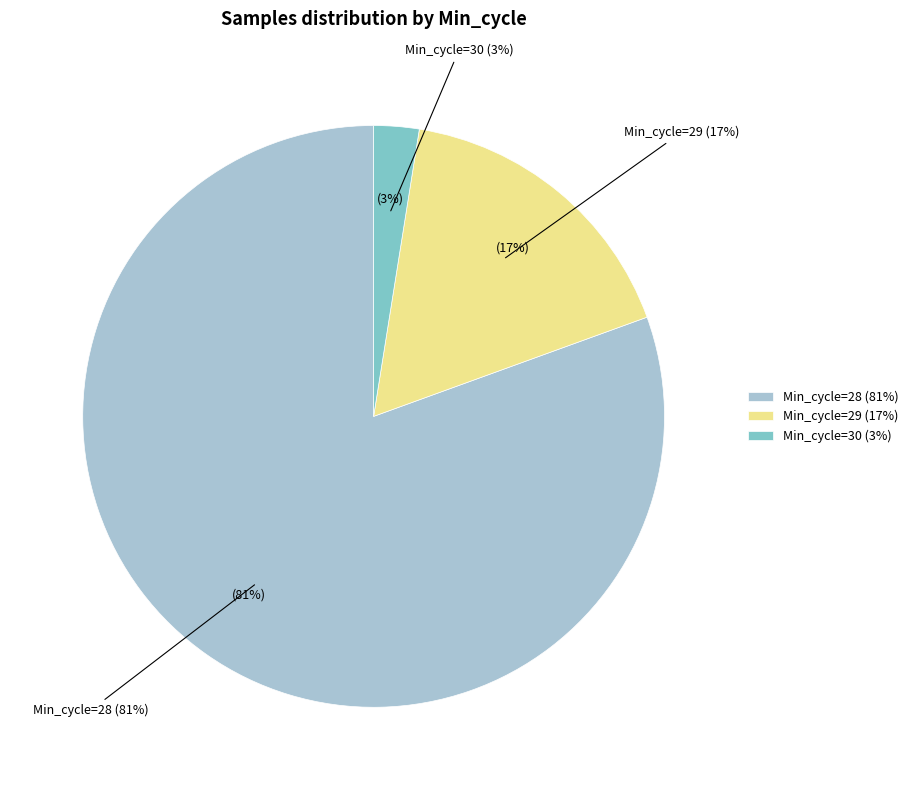

Does any single category account for the majority?

No